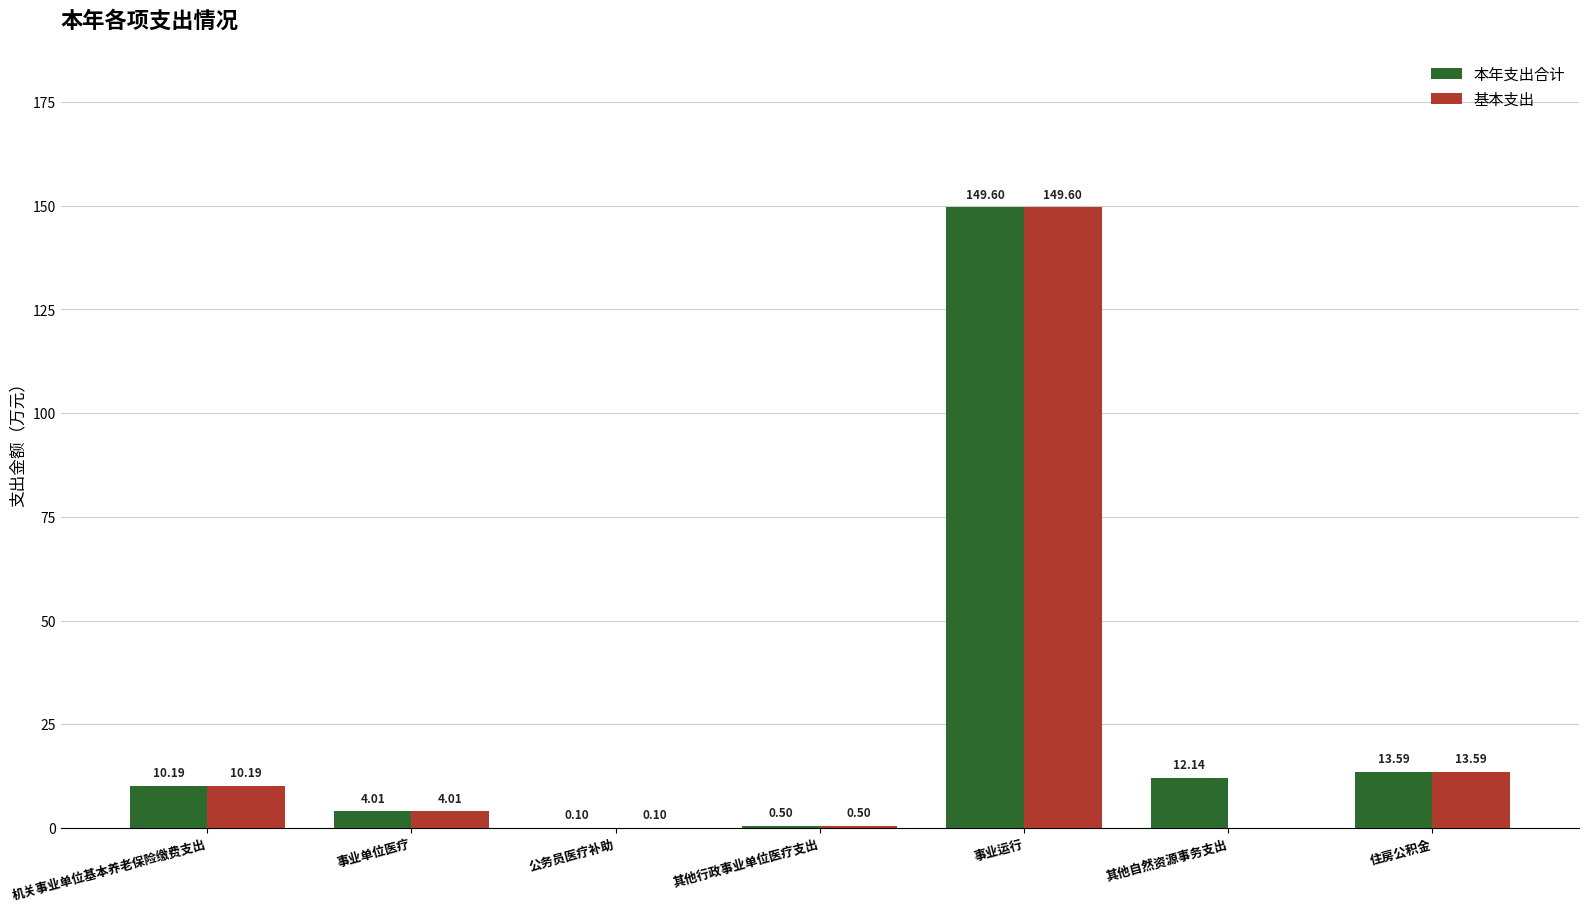

Are the bars grouped side by side (vs. stacked)?

Yes